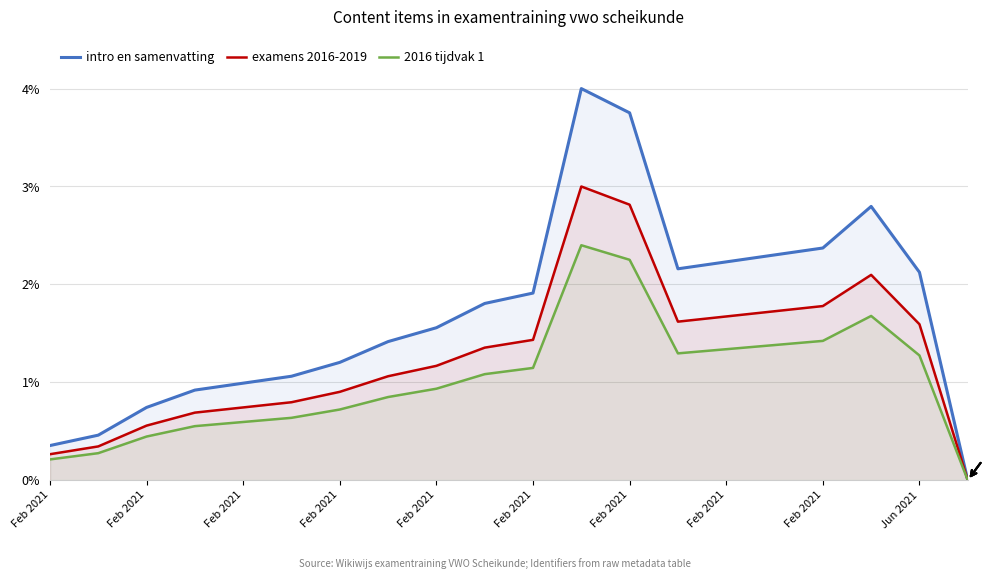

True or false: examens 2016-2019 and intro en samenvatting cross at least once.

False